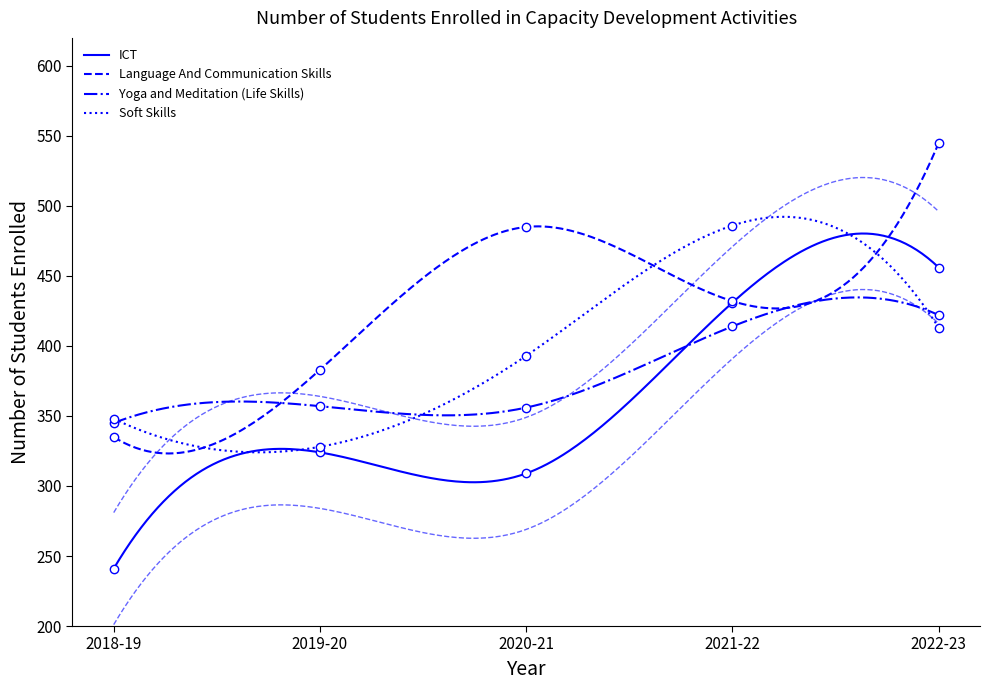

What is the label of the 2nd point from the left?

2019-20